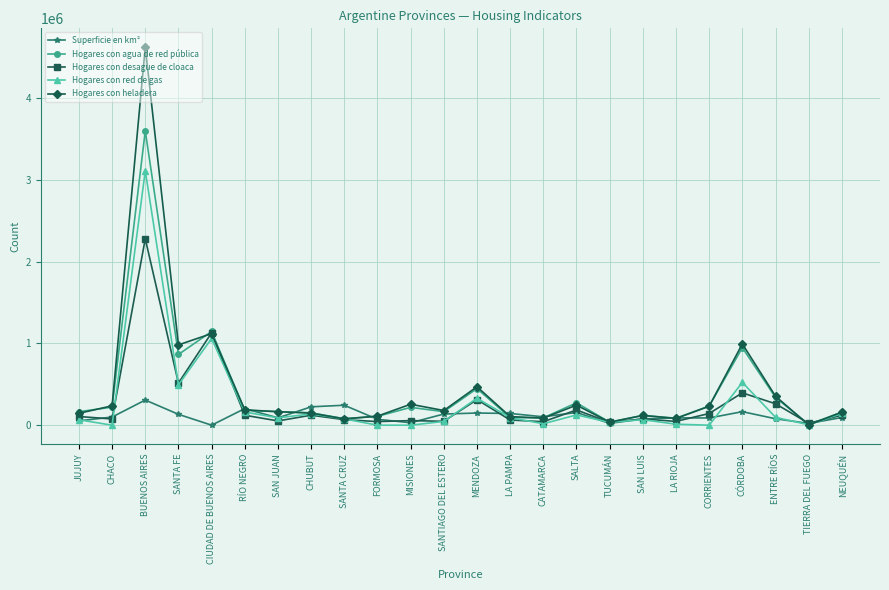

Where is the first local maximum for Hogares con red de gas?

BUENOS AIRES